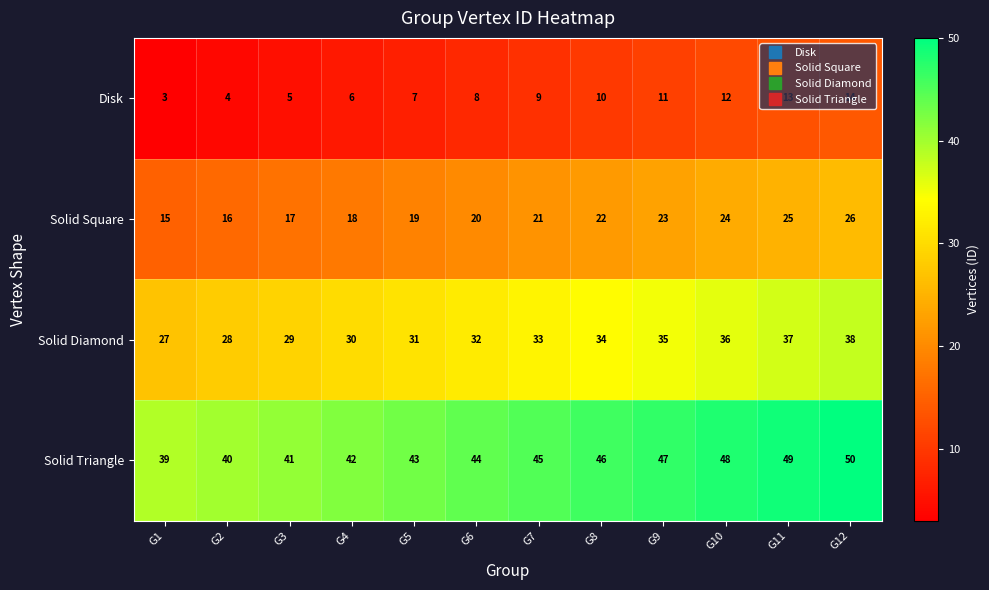

What is the sum of the Solid Diamond values at G11 and G2?

65